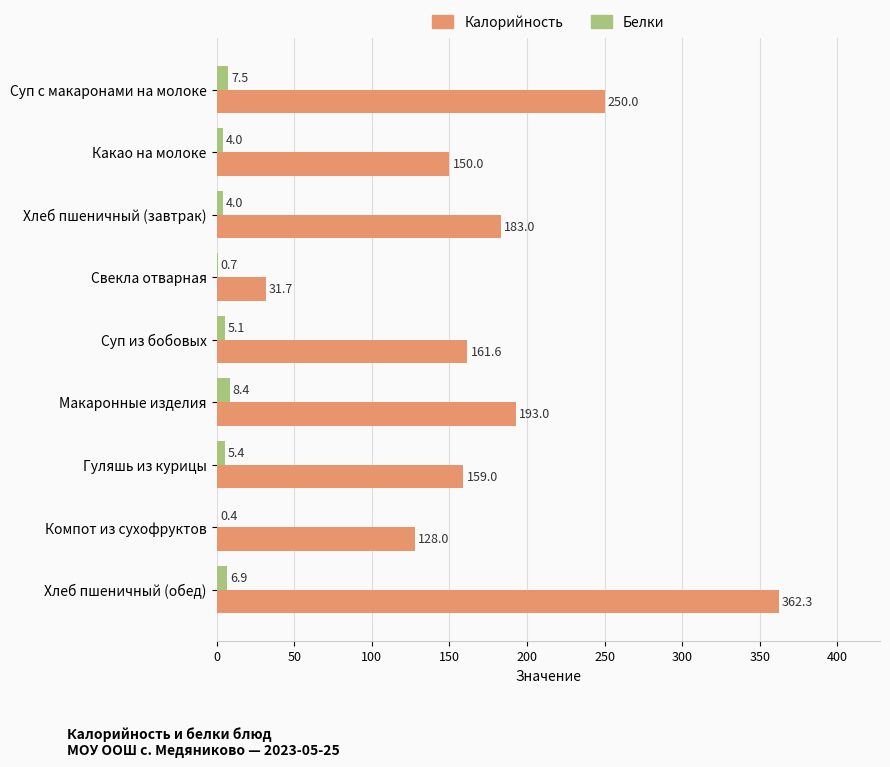

Which series has the largest total across all categories?

Калорийность